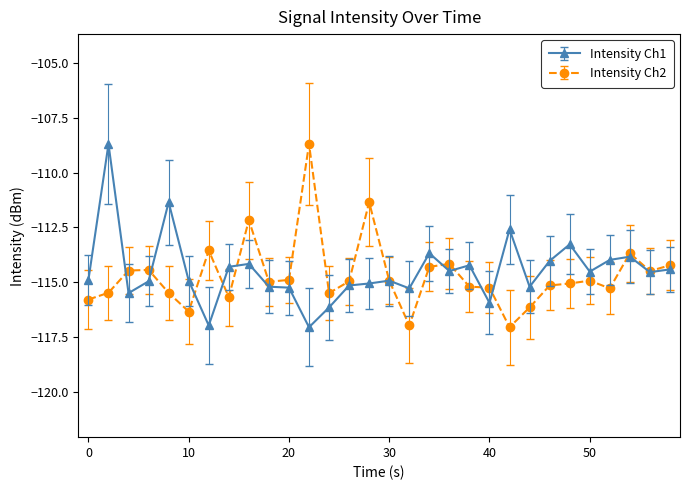

What is the minimum value for Intensity Ch2?

-117.0